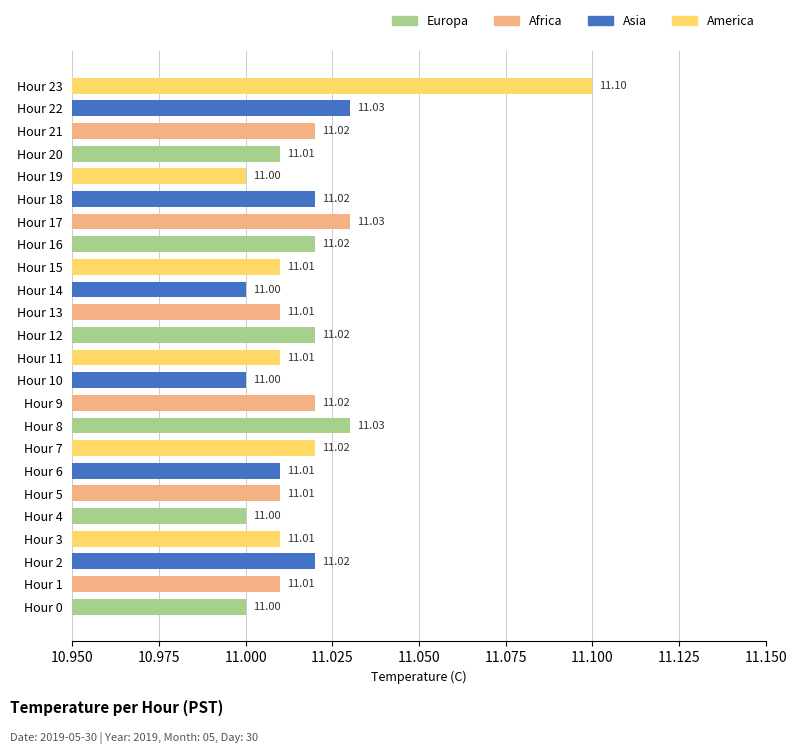

What is the ratio of the value at Hour 2 to the value at Hour 12?

1.0